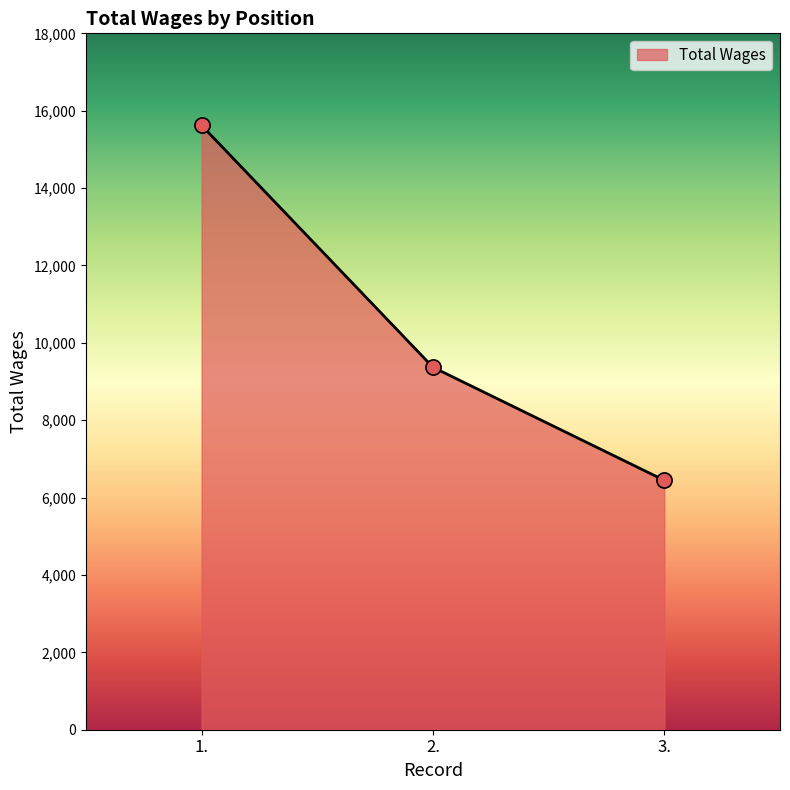

Between 1. and 3., which is larger?

1.